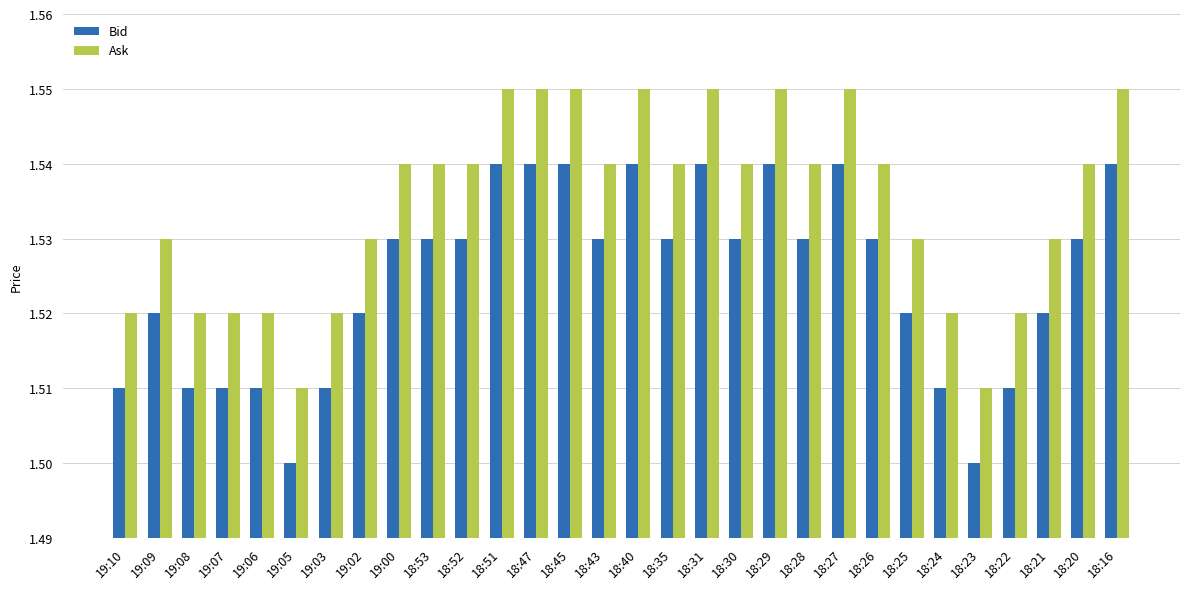

How many series are shown in this chart?

2